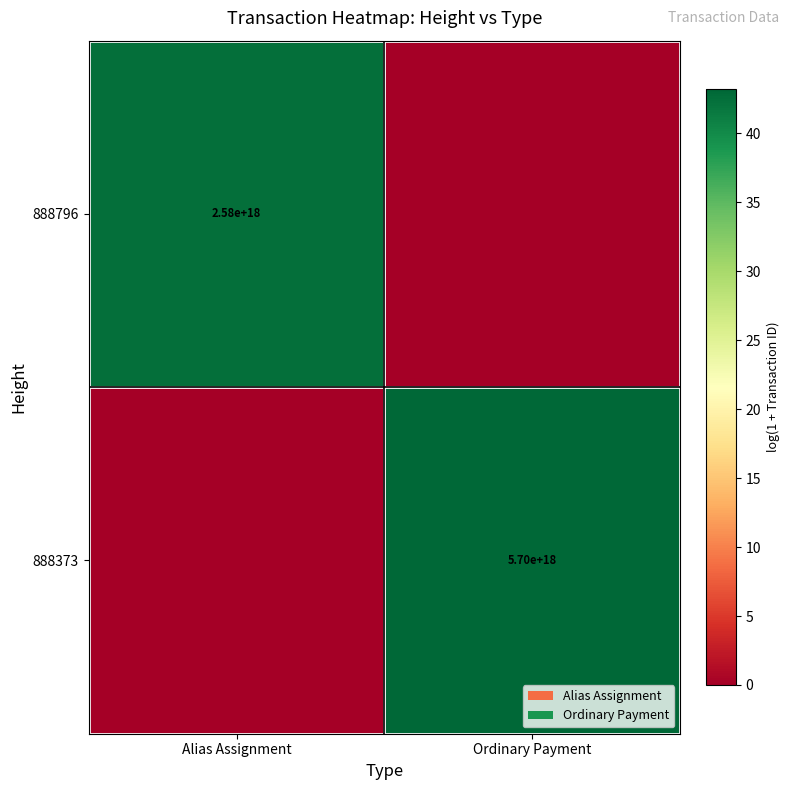

True or false: 888373 has a value of 10224981849830967296 at Ordinary Payment.

False